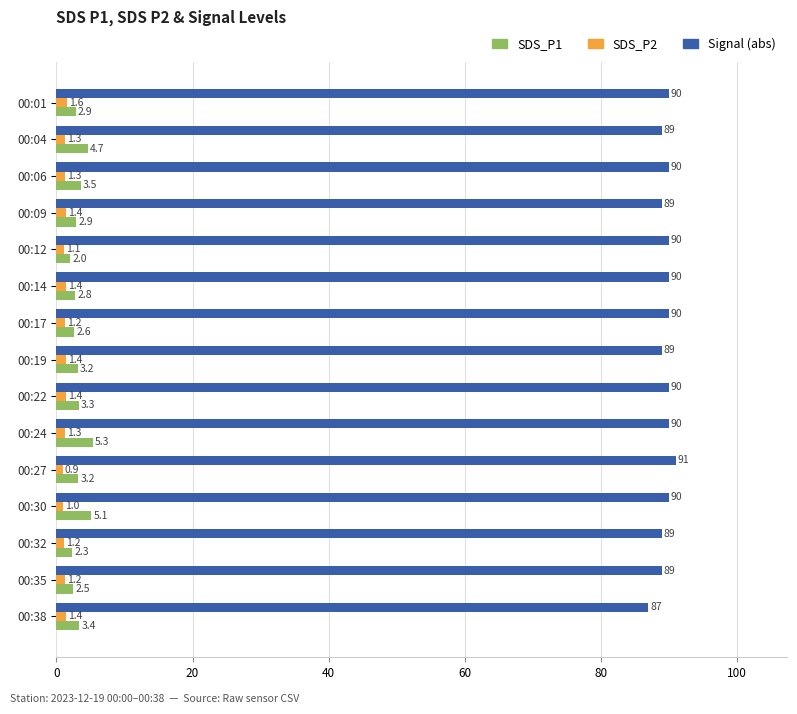

The SDS_P2 series shows 1.4 at 00:09. True or false?

True